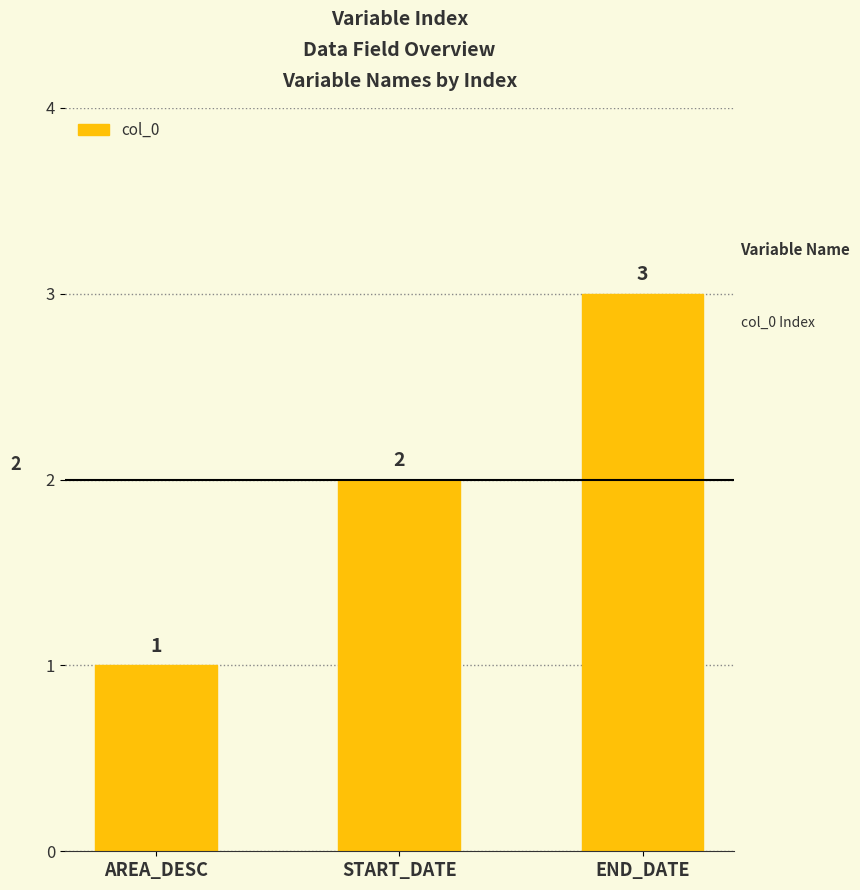

What is the label of the 3rd bar from the left?

END_DATE